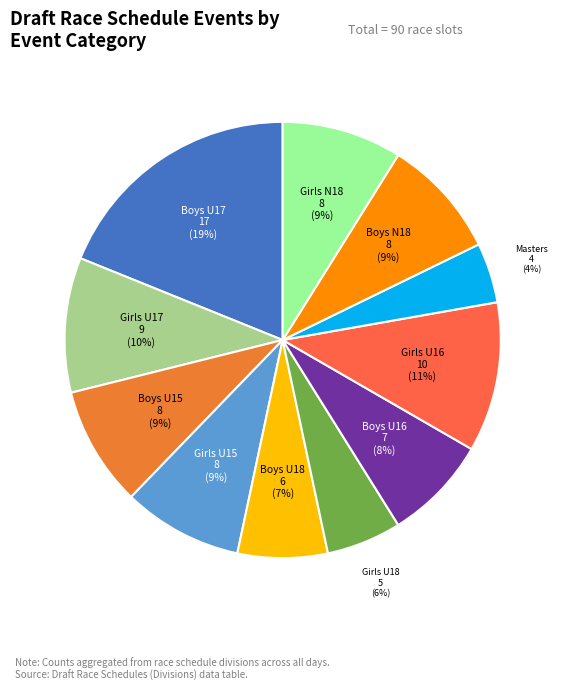

Does any single category account for the majority?

No